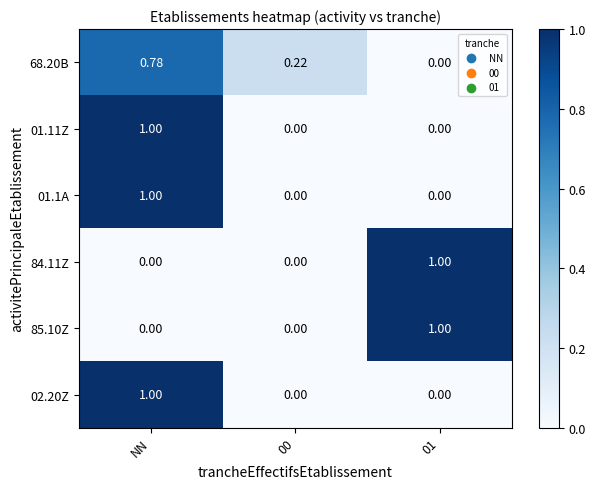

At which label does 68.20B reach its peak?

NN